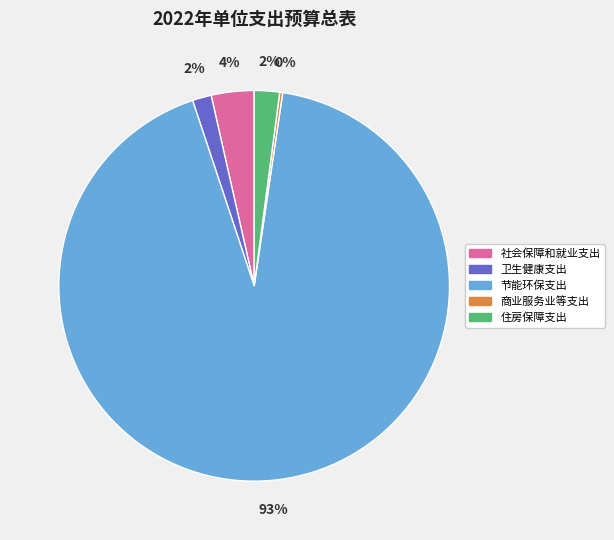

Which slice is the largest?

节能环保支出